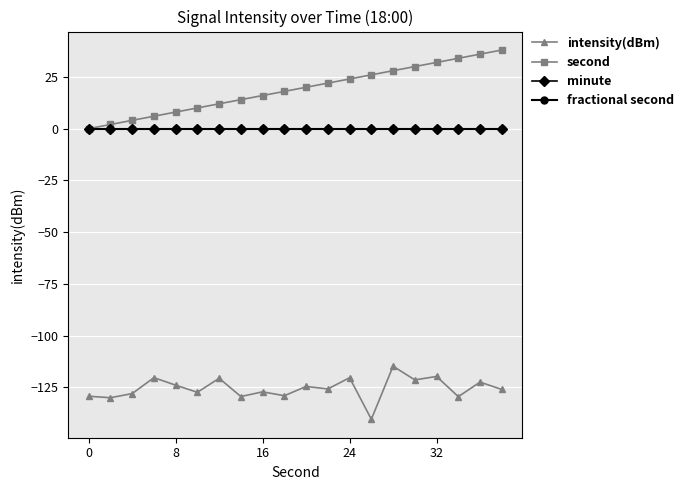

In intensity(dBm), how many points are lower than both neighbors (excluding endpoints)?

8